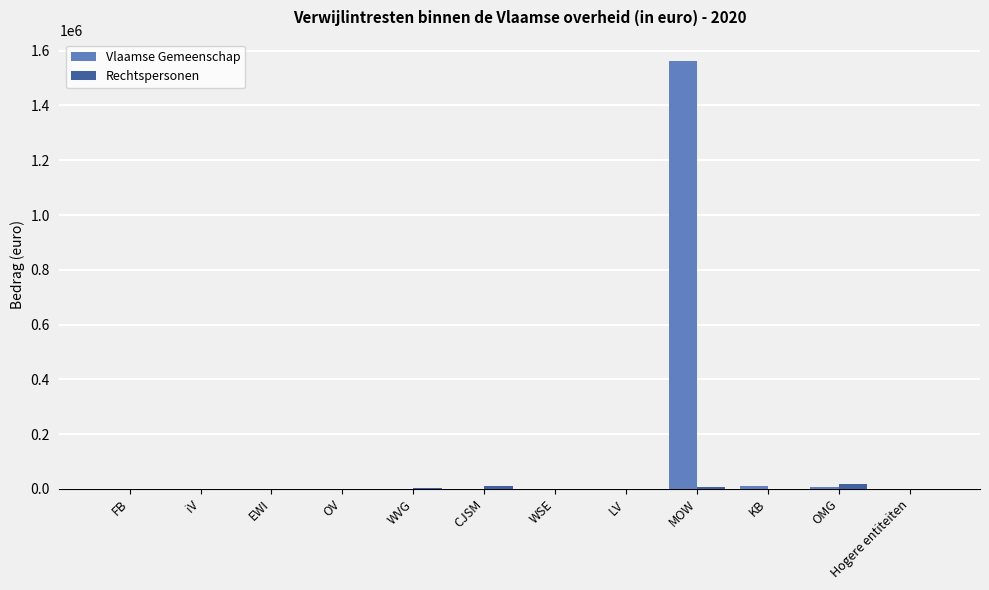

Which series has the largest total across all categories?

Vlaamse Gemeenschap